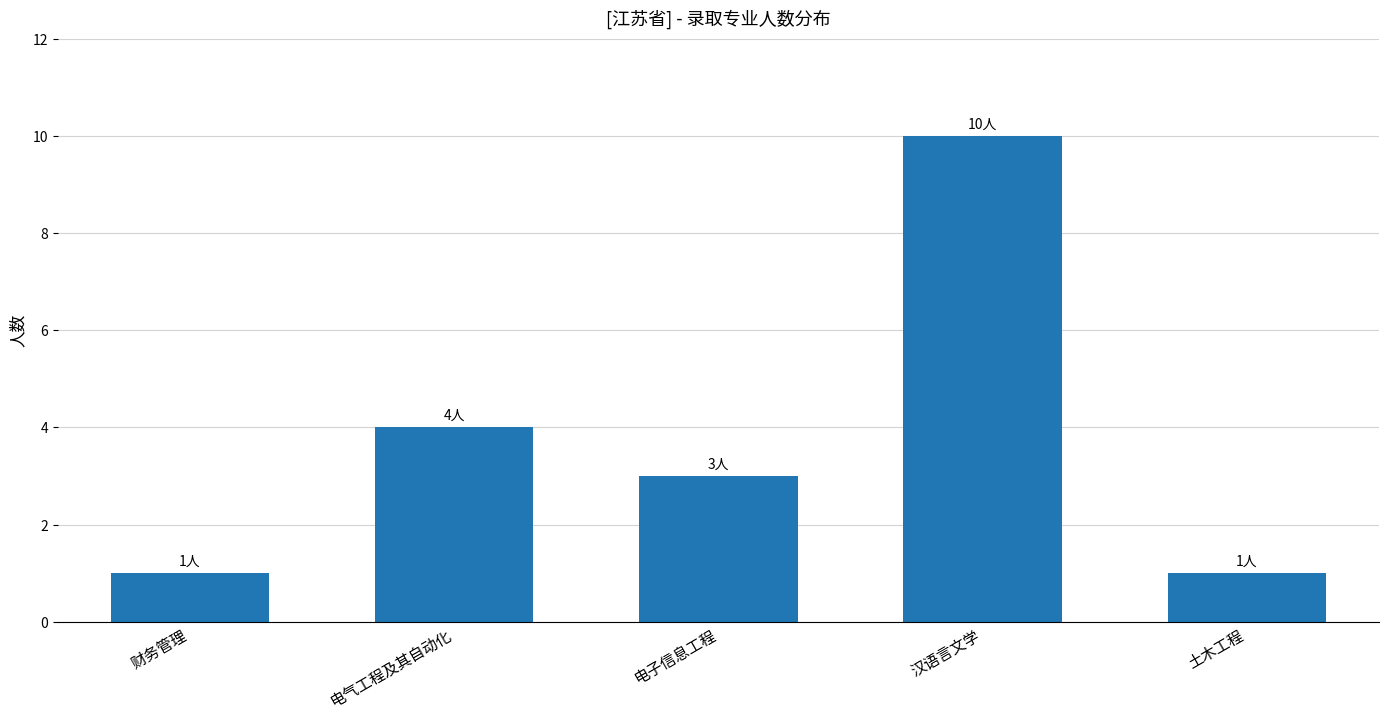

The chart shows a value of 14 at 汉语言文学. True or false?

False